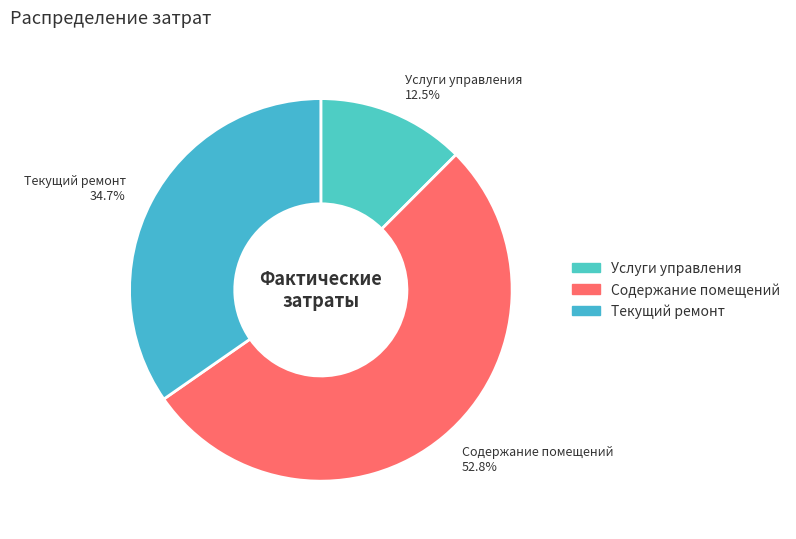

Is there a majority slice in this chart?

Yes